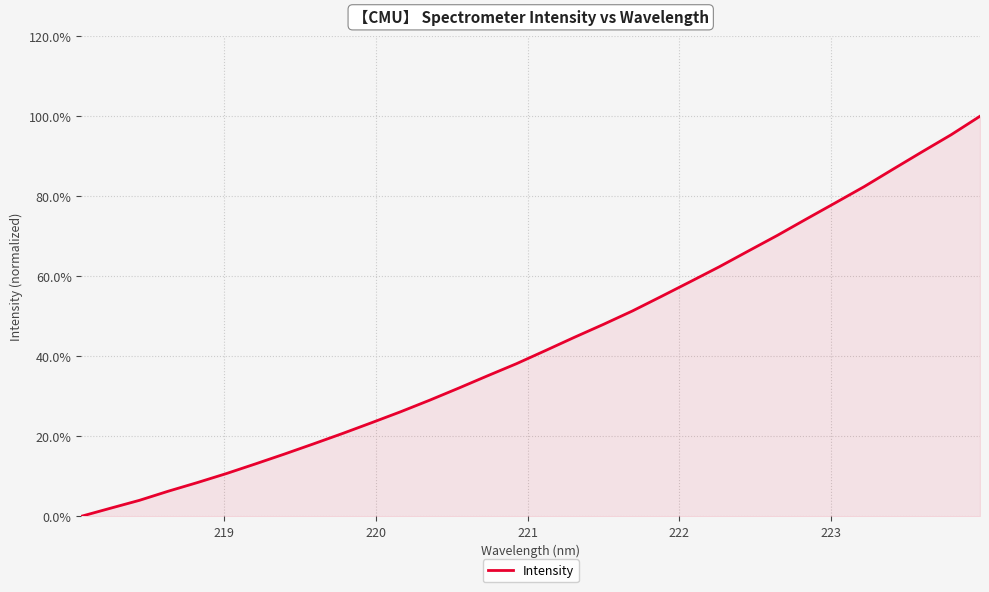

Does the chart have visible grid lines?

Yes